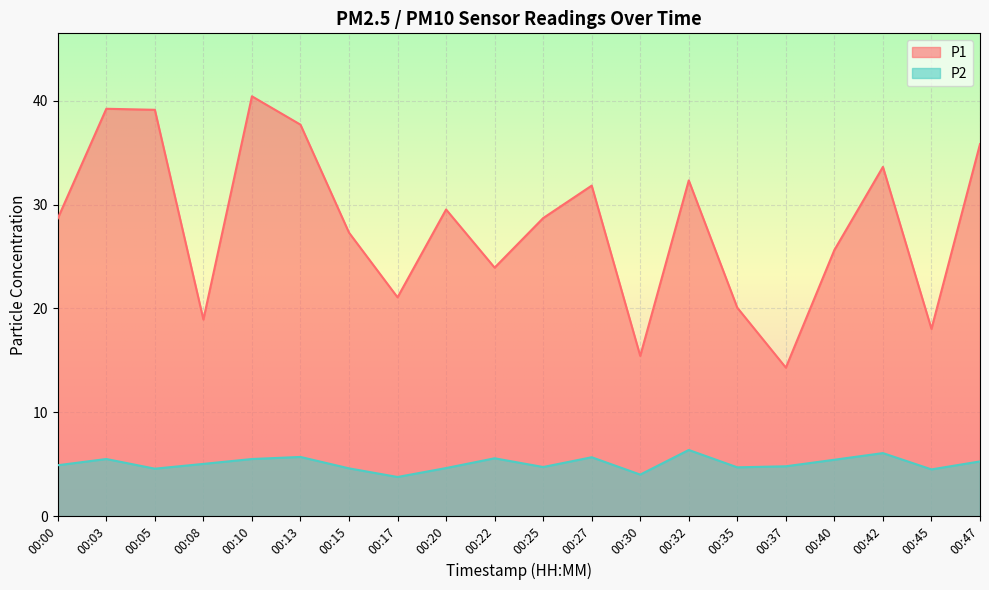

At which category does the chart reach its minimum across all series?

00:17